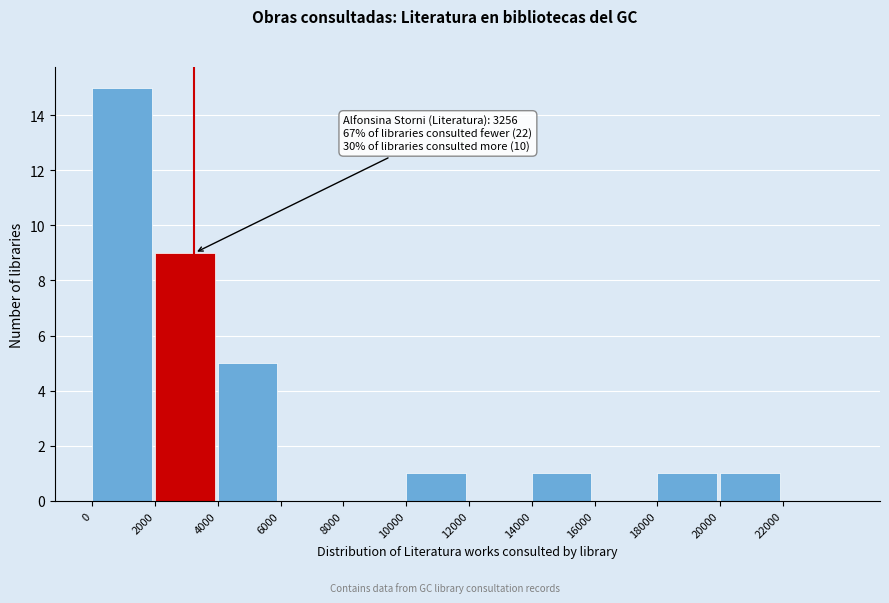

Which range on the x-axis has the tallest bar?

0 to 2000